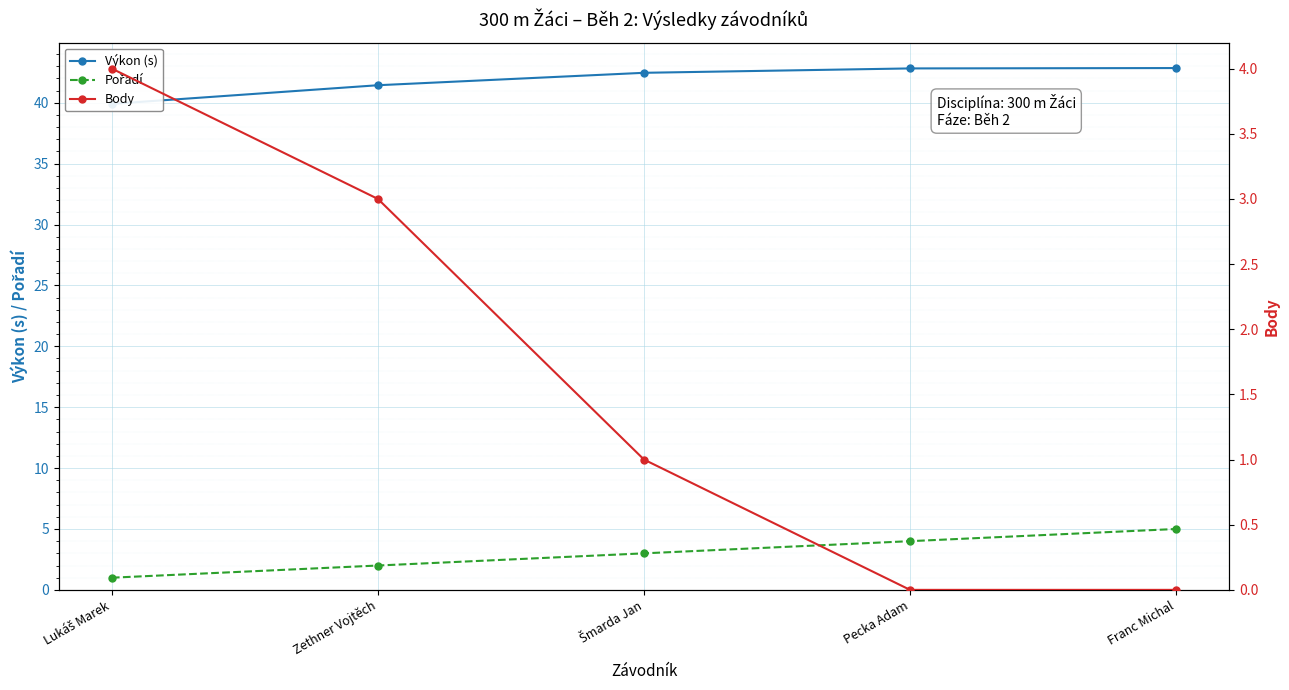

True or false: Pořadí and Výkon (s) intersect in this chart.

False